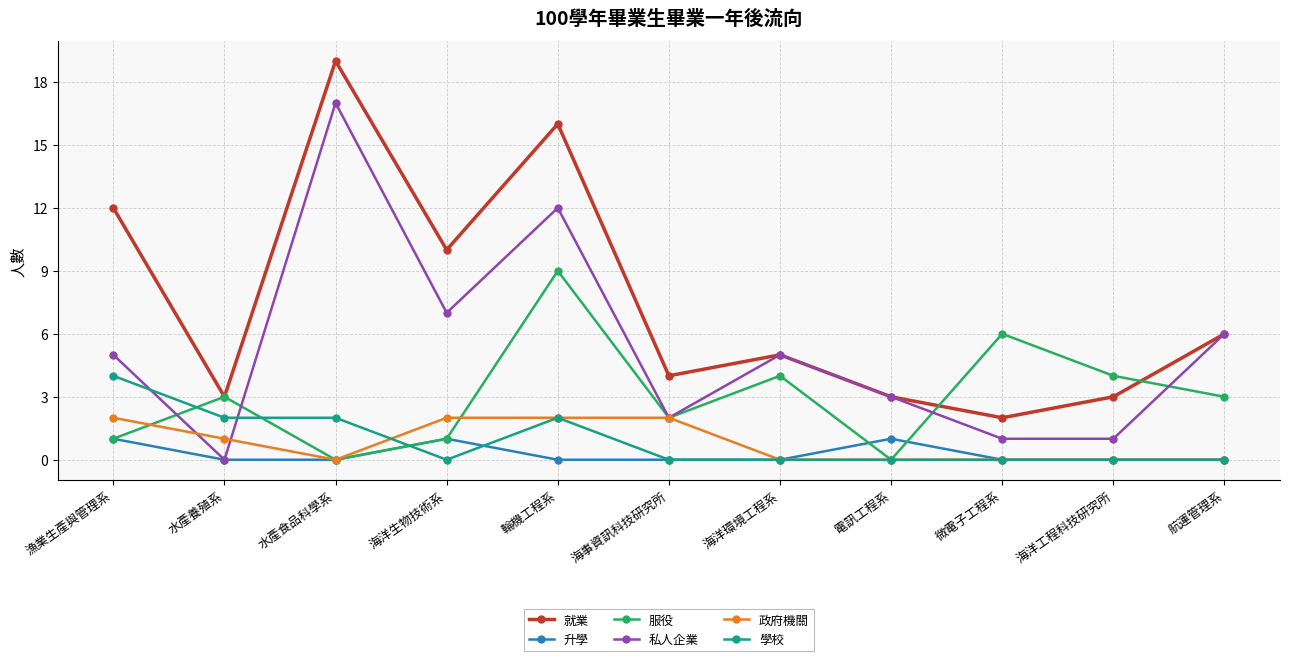

Which series changed the most between 電訊工程系 and 海洋工程科技研究所?

服役